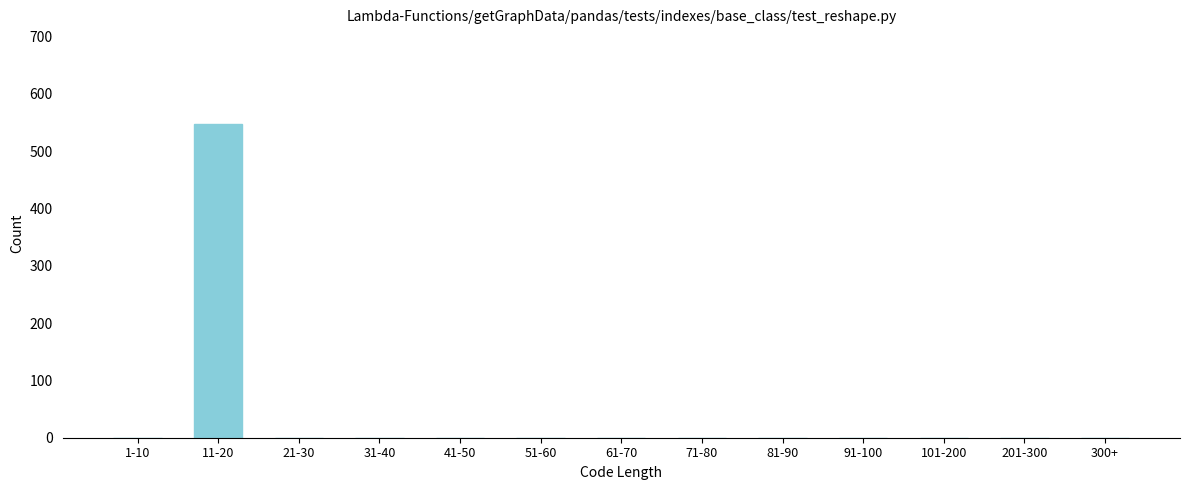

Reading left to right, extract all data points from this chart.

1-10=0	11-20=548	21-30=0	31-40=0	41-50=0	51-60=0	61-70=0	71-80=0	81-90=0	91-100=0	101-200=0	201-300=0	300+=0